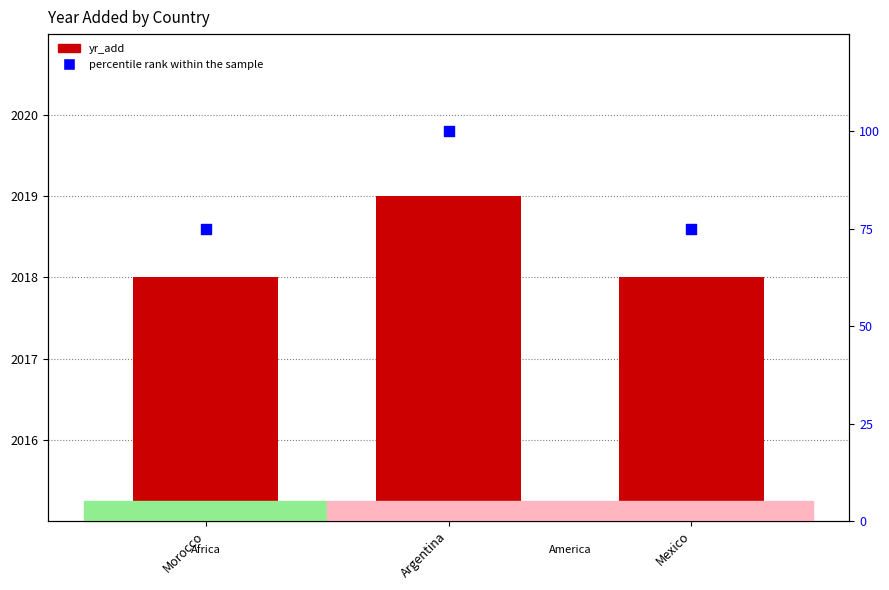

What are all the series names shown in the legend?

yr_add, percentile rank within the sample